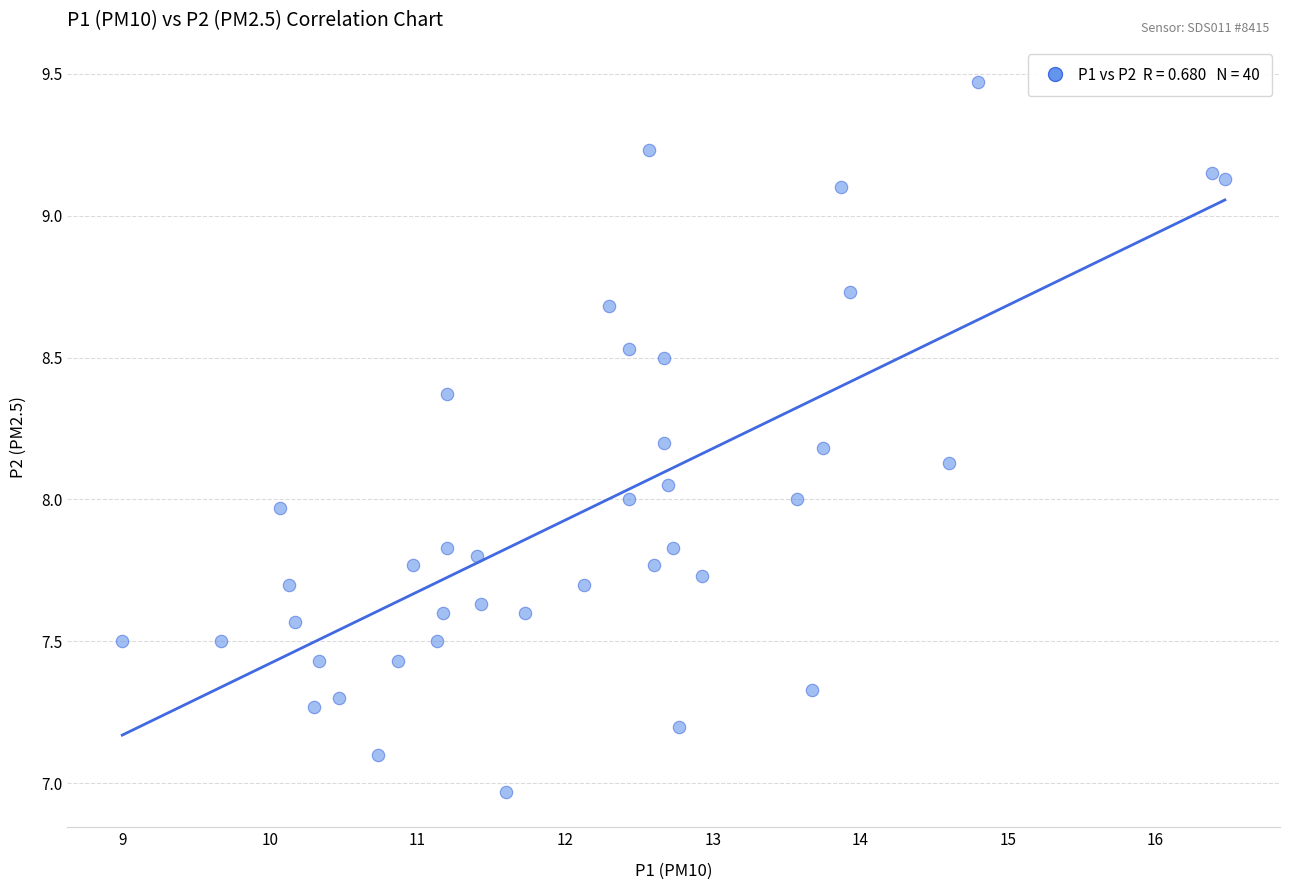

What is the range of X values (max minus min)?

7.5